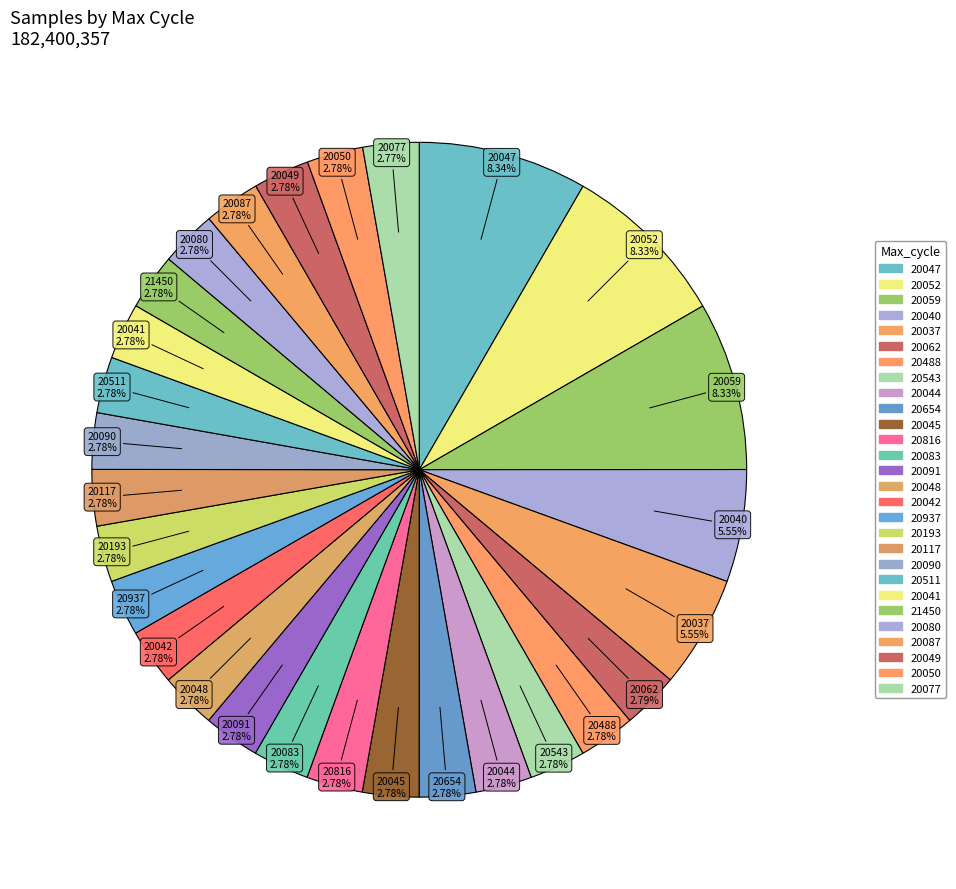

How many segments does this pie chart have?

28